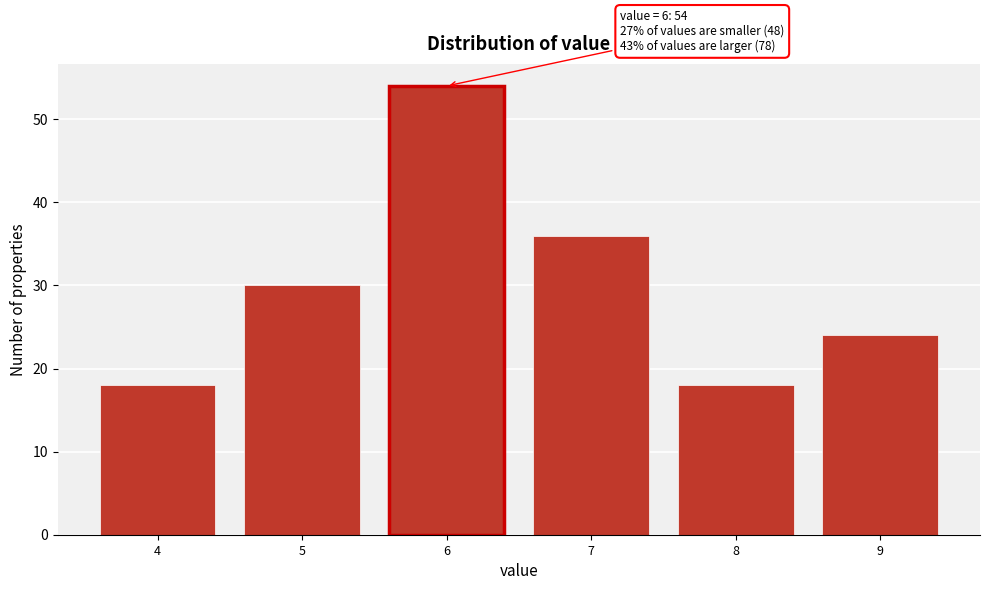

Which range on the x-axis has the tallest bar?

5.5 to 6.5